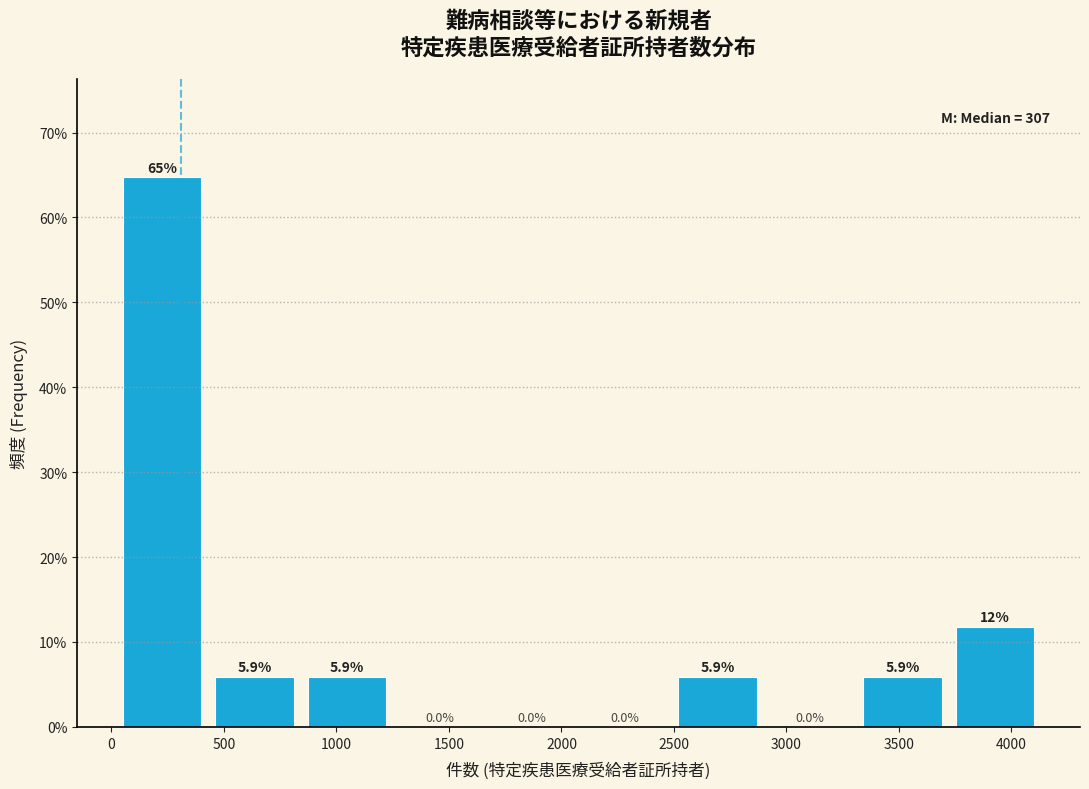

Over which range of the x-axis is the bar tallest?

0 to 450